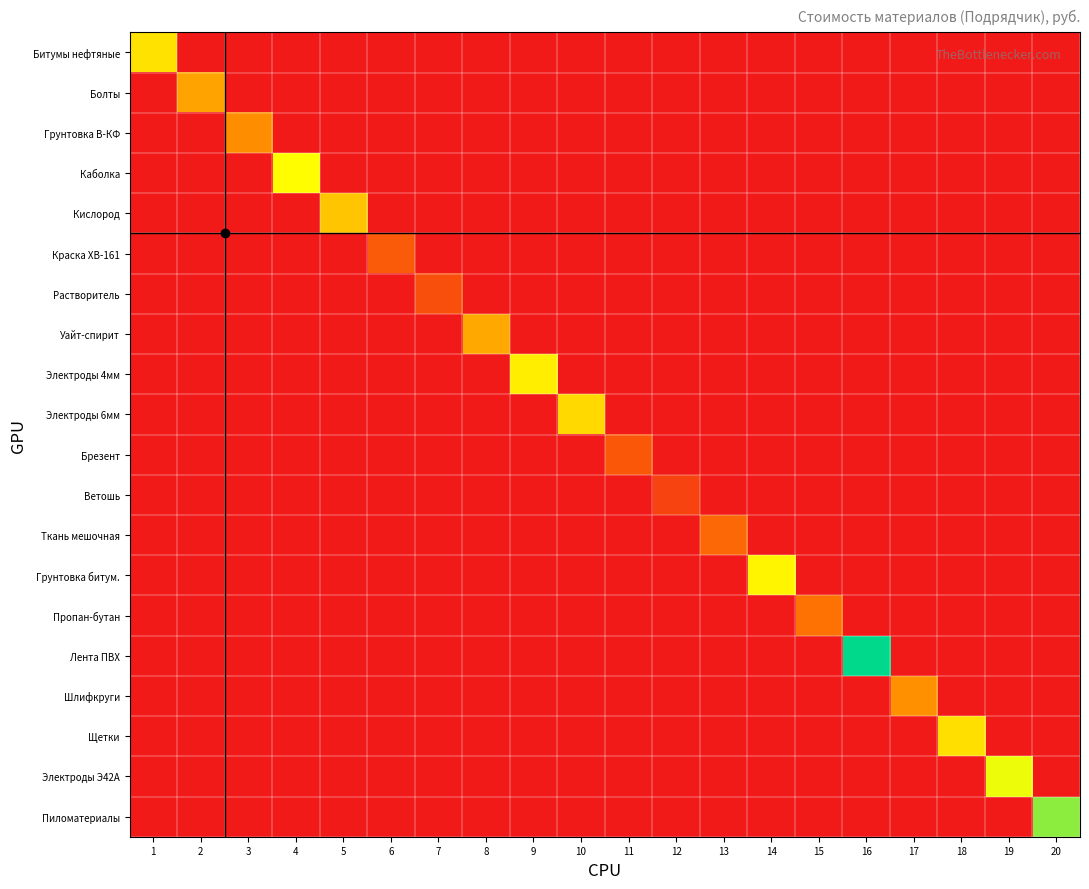

What is the total value across all series at 11?

2.1